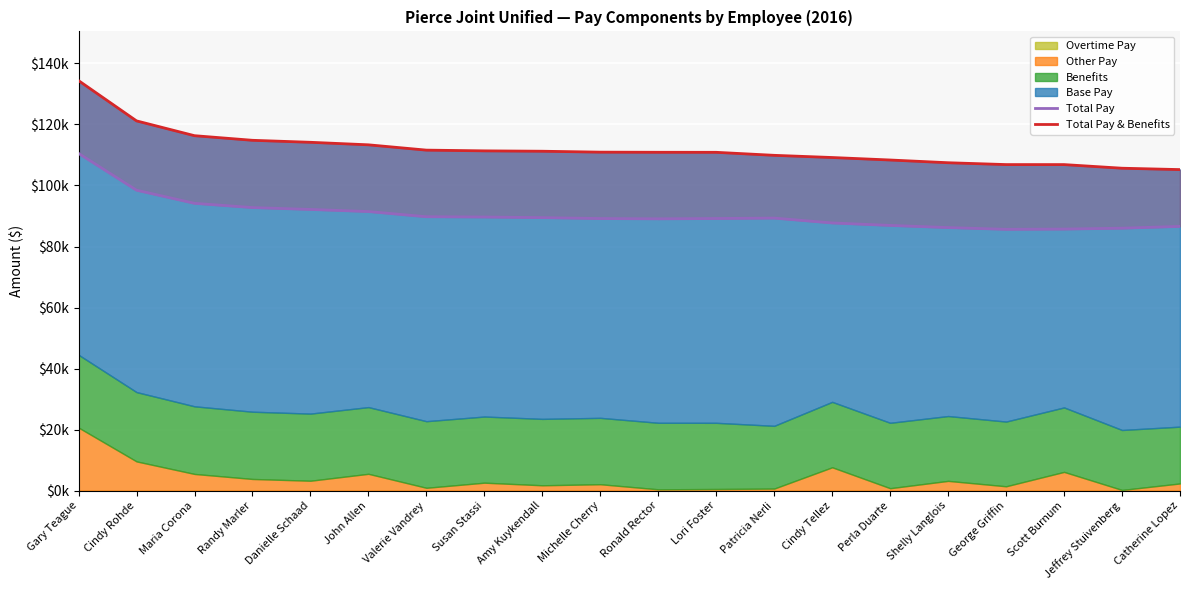

How many lines are shown in the chart?

2